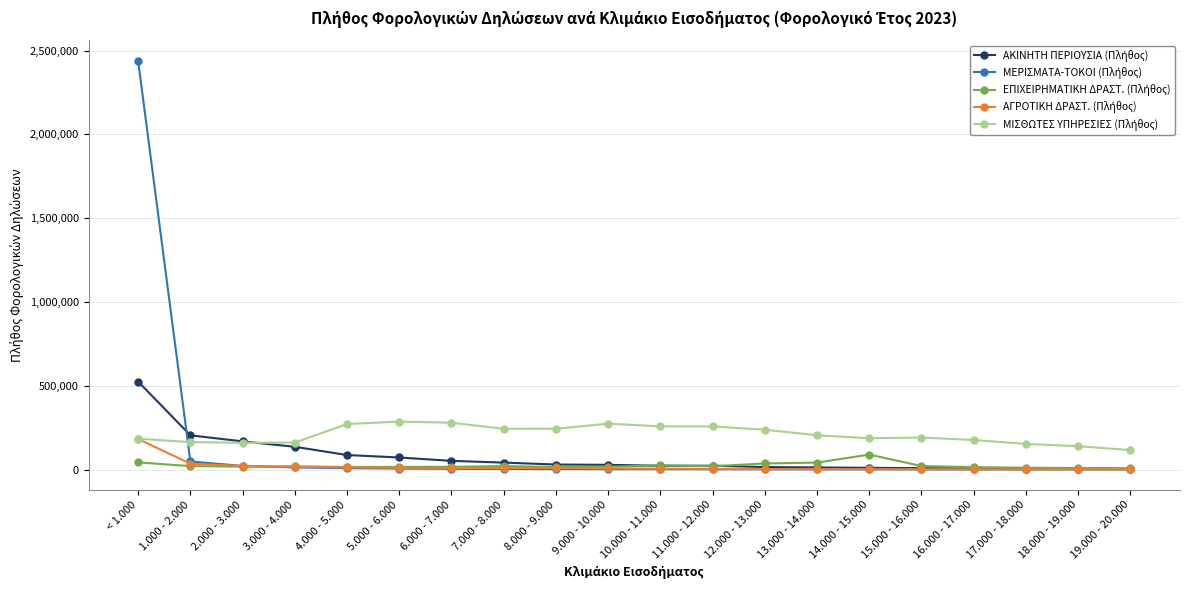

What is the label of the 11th point from the left?

10.000 - 11.000